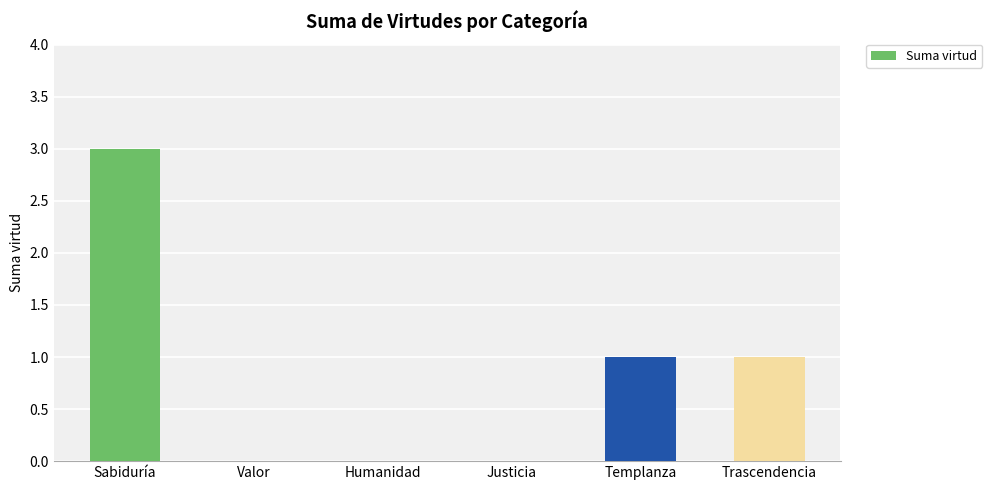

What is the change in value from Sabiduría to Trascendencia?

-2